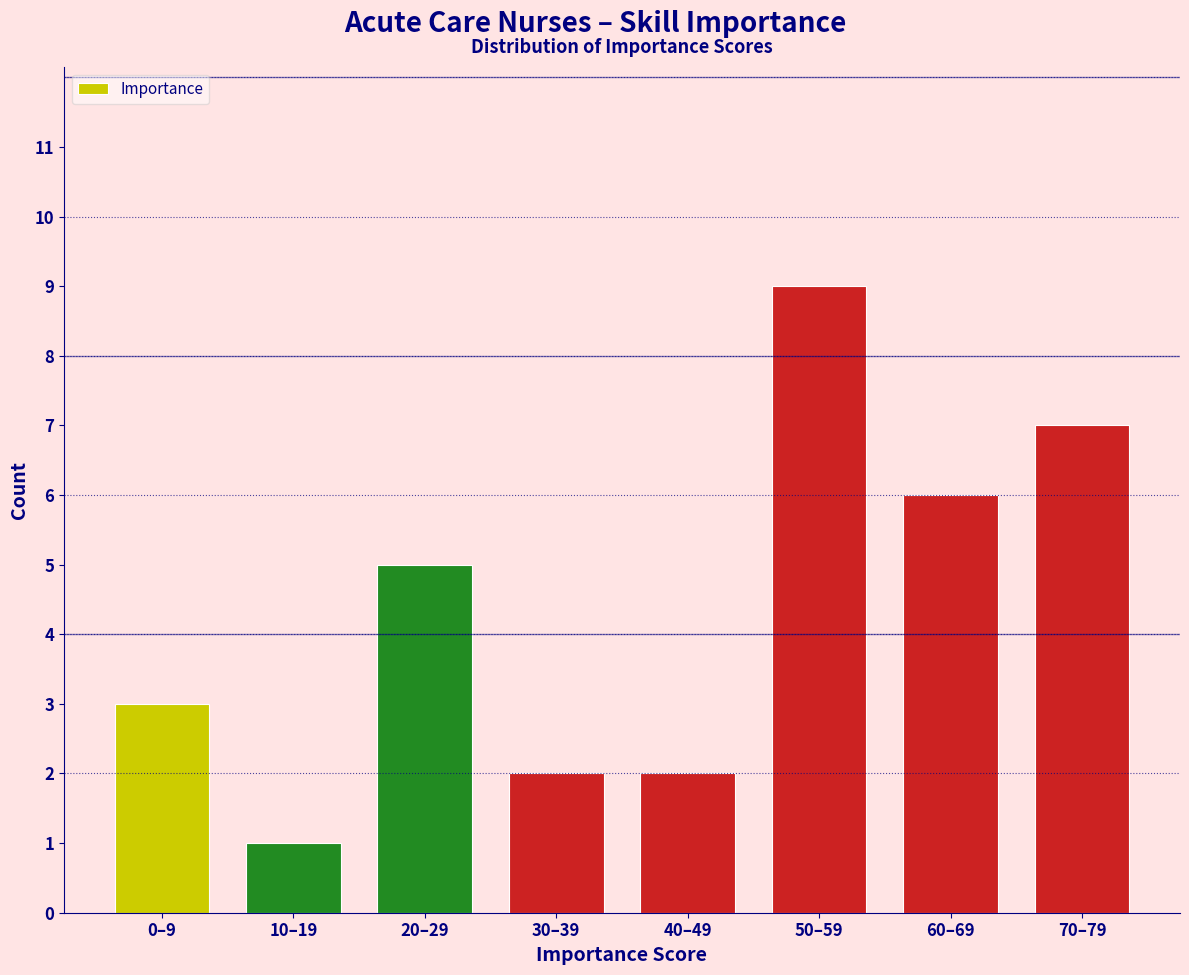

Reading left to right, transcribe all the data shown in this chart.

3	1	5	2	2	9	6	7